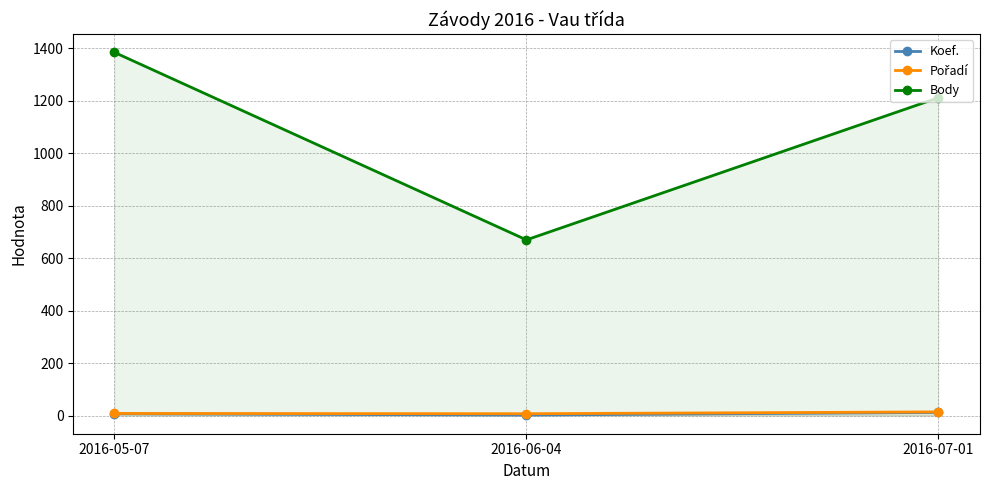

What is the average value of the Body series?

1089